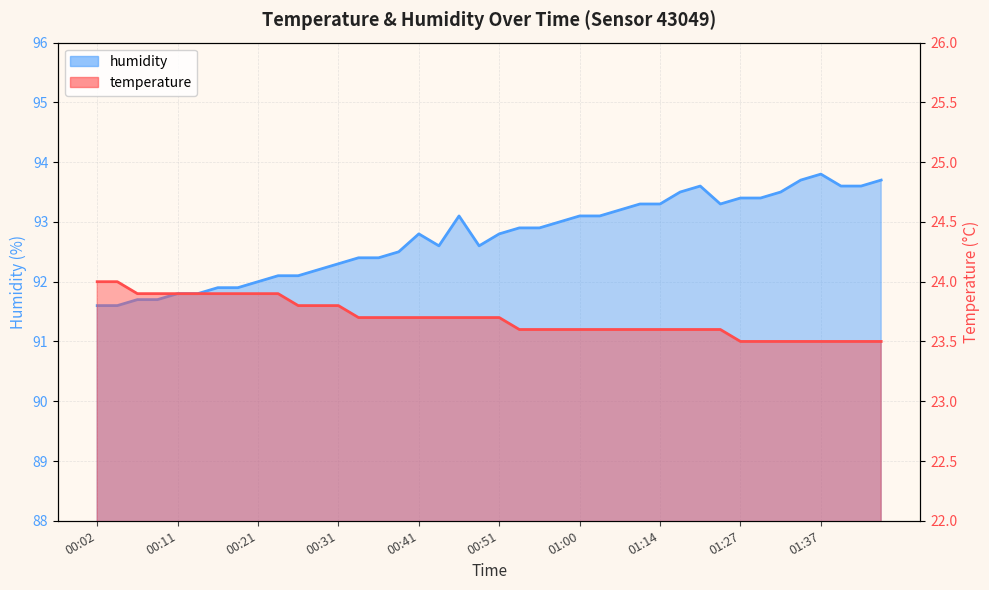

True or false: temperature and humidity cross at least once.

False